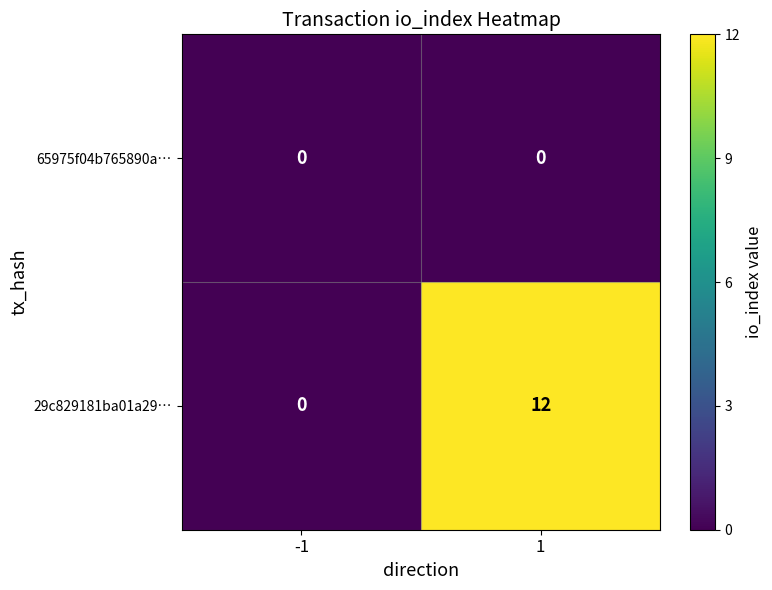

Which series has the largest total across all categories?

29c829181ba01a29…